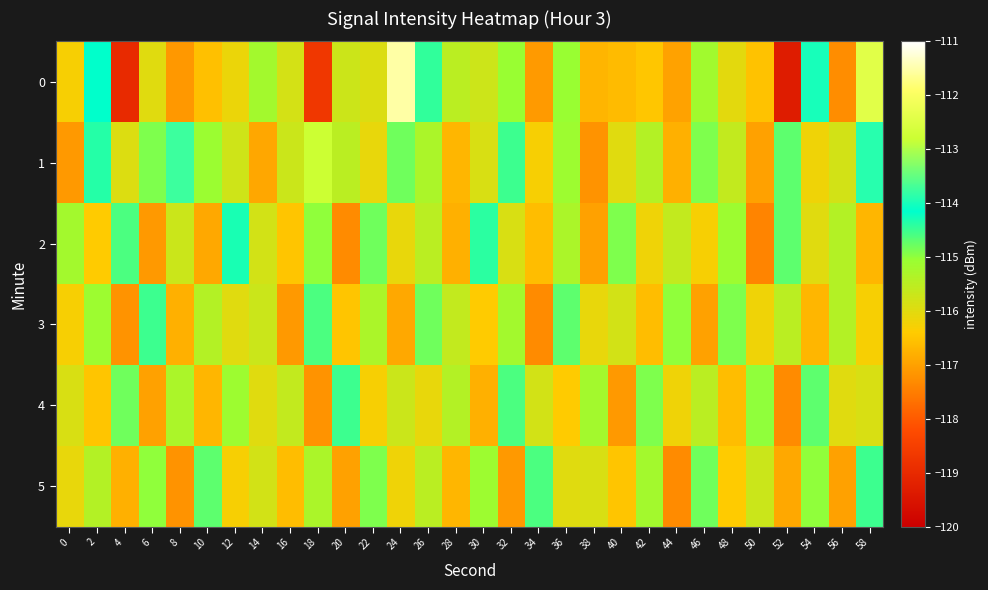

How many data points does each series have?

30